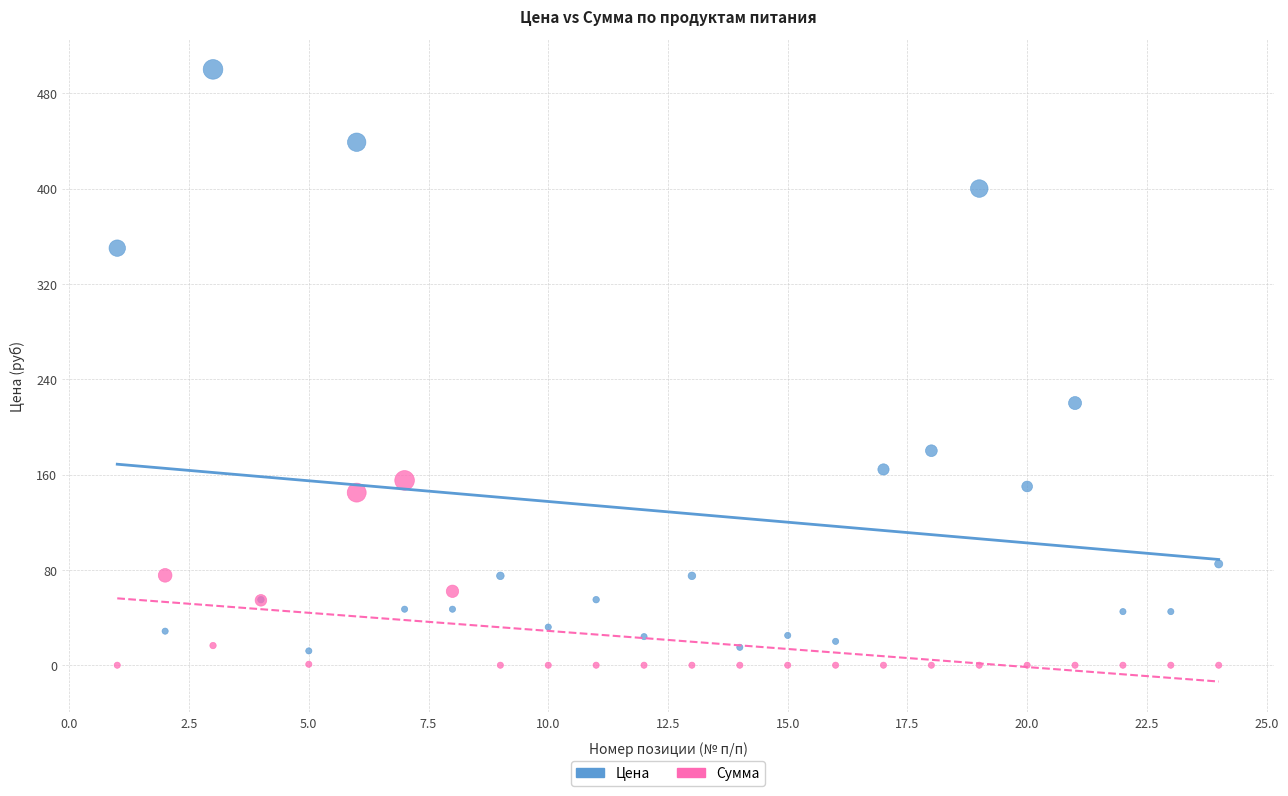

Across all series, what Y value is closest to 250?

220.0